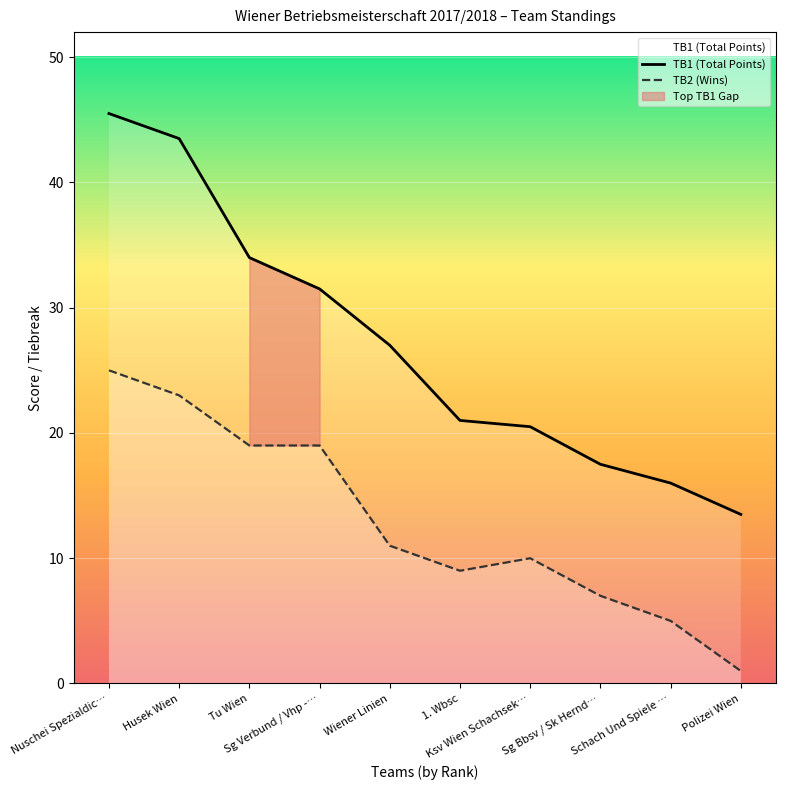

True or false: TB1 (Total Points) has more than 1 interior local peaks.

False